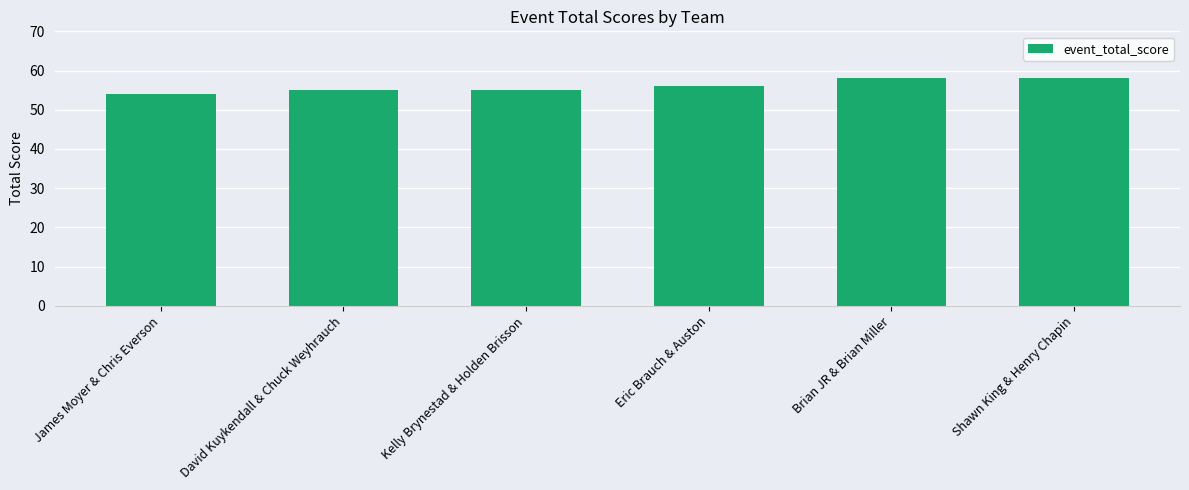

What is the change in value from James Moyer & Chris Everson to Brian JR & Brian Miller?

+4